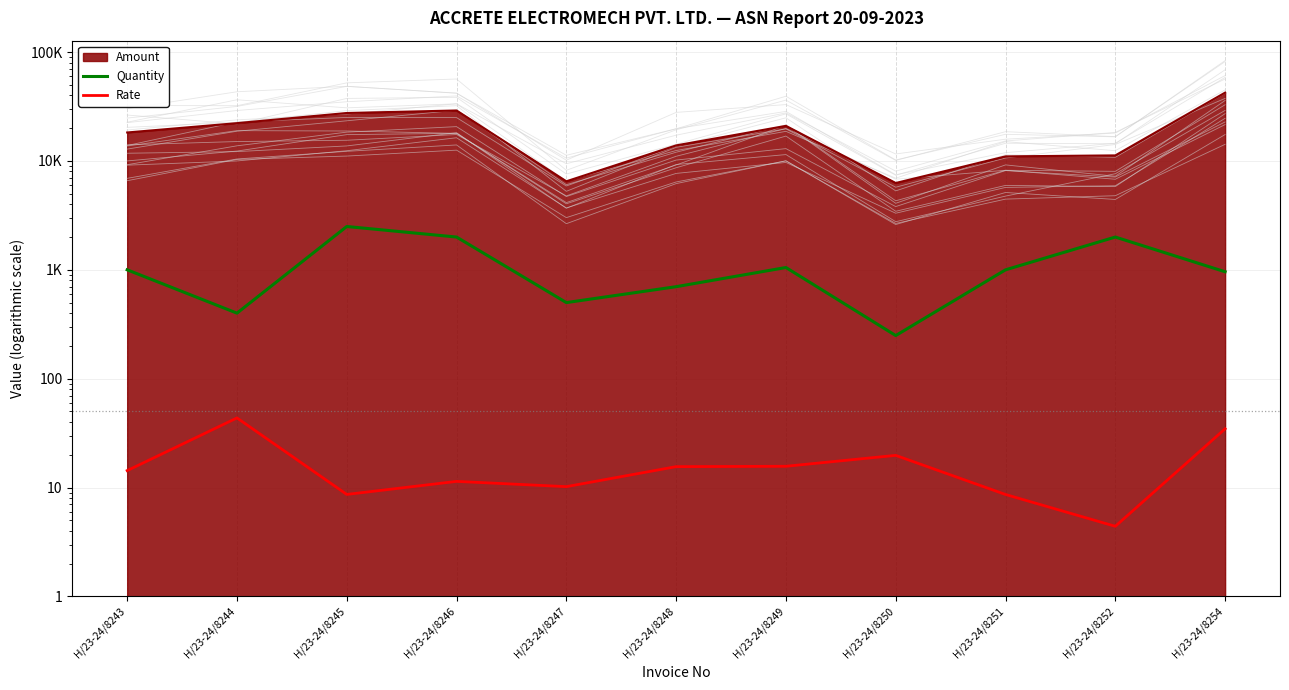

What is the value of the Rate point at the 4th from the left?

11.4